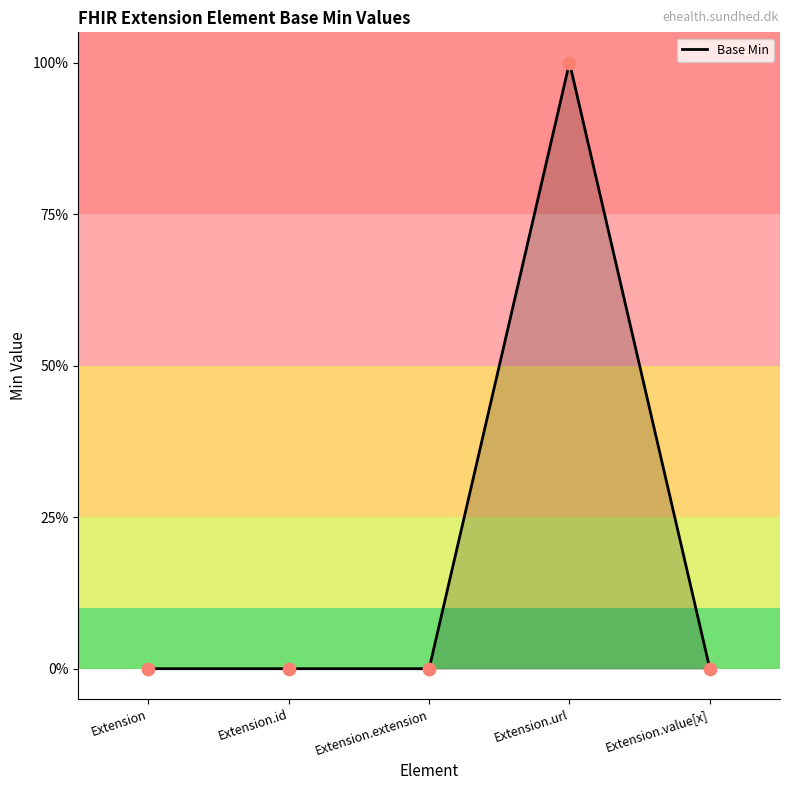

Which has a higher value, Extension.url or Extension.value[x]?

Extension.url